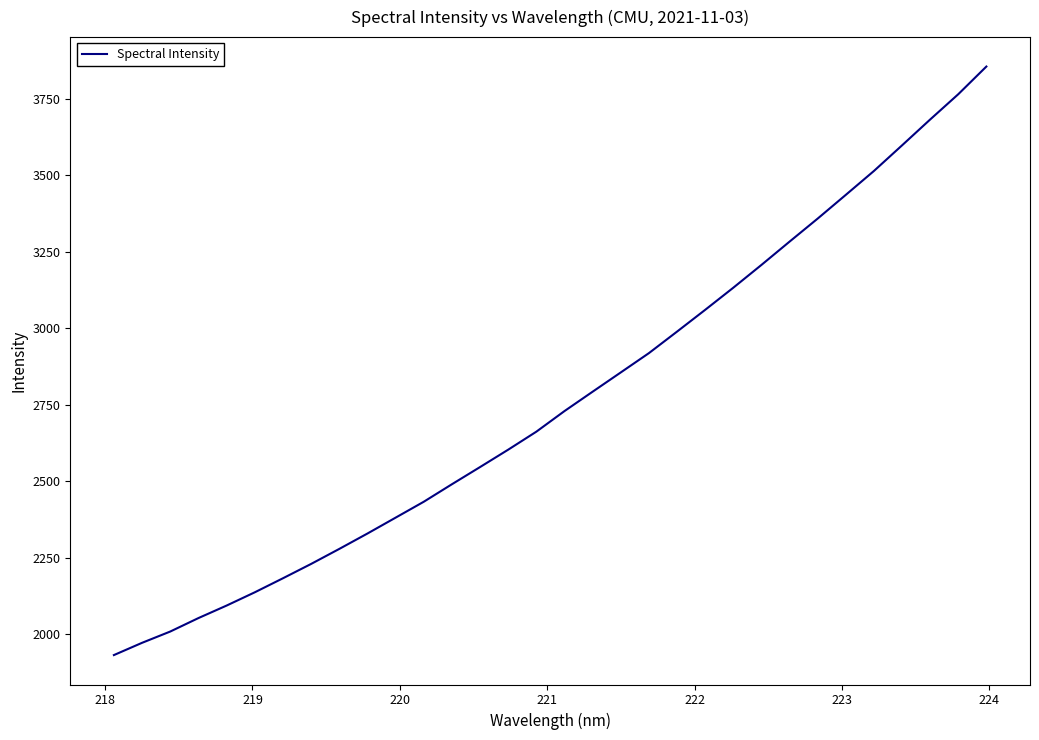

What is the difference between the maximum and minimum values?

1923.7